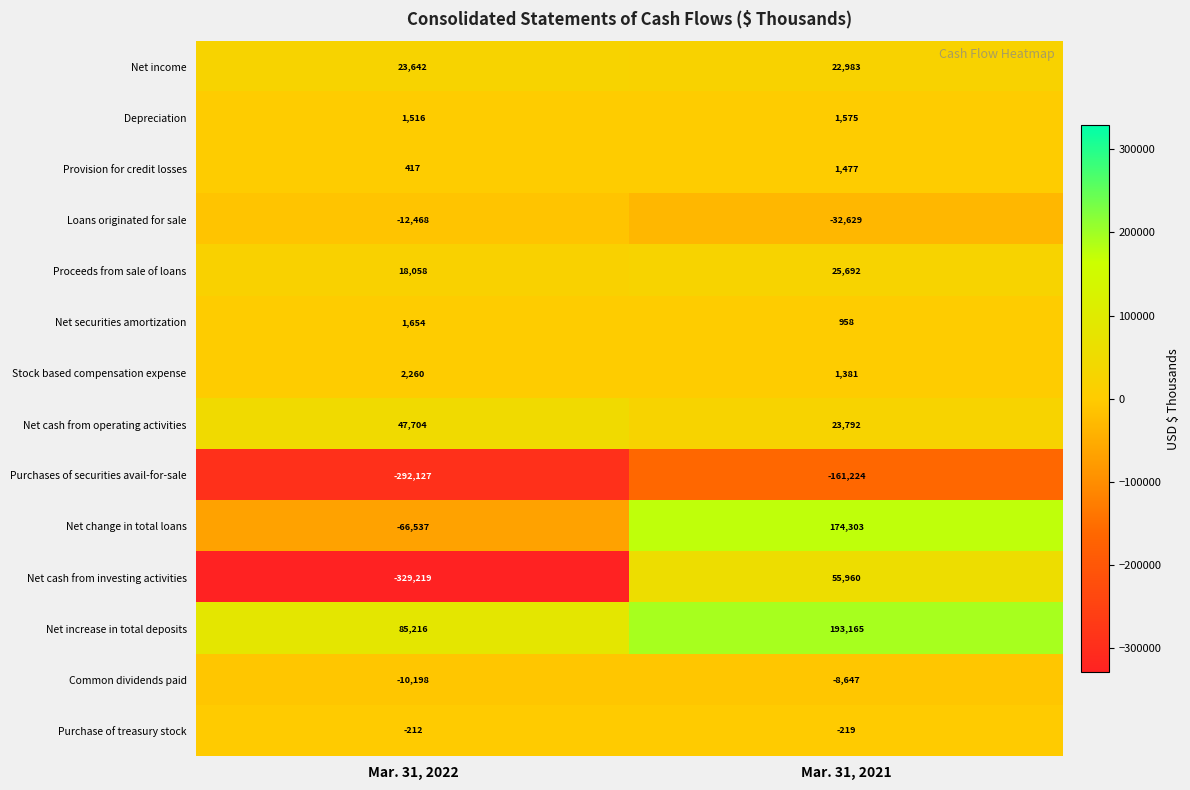

Which series changed the most between Mar. 31, 2022 and Mar. 31, 2021?

Net cash from investing activities